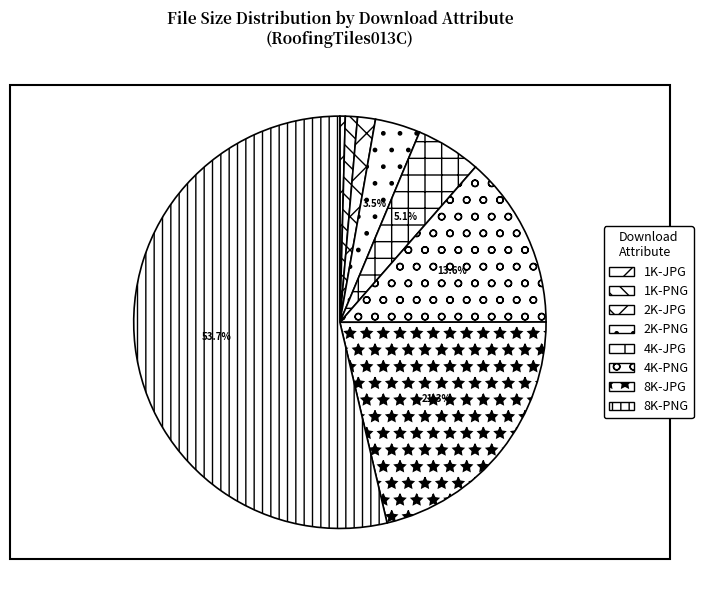

The 8K-PNG slice represents 66% of the pie. True or false?

False